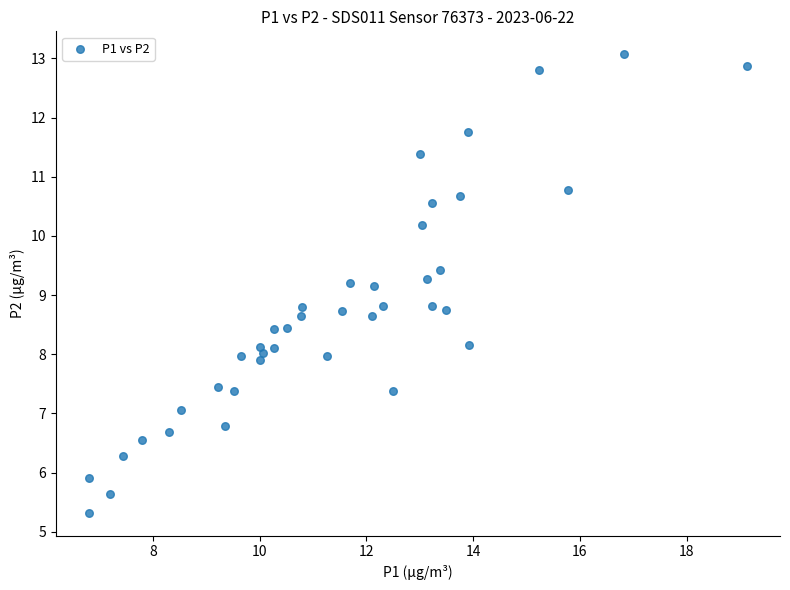

What is the range of X values (max minus min)?

12.3